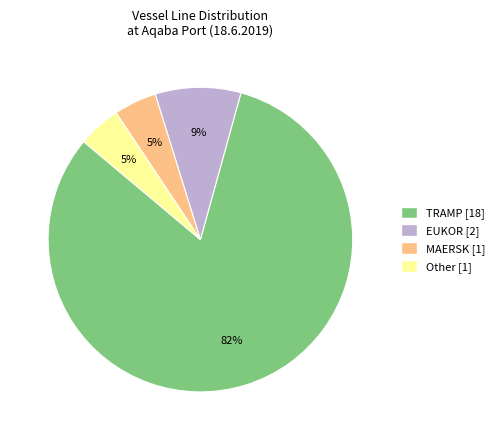

True or false: TRAMP accounts for 82% of the total.

True